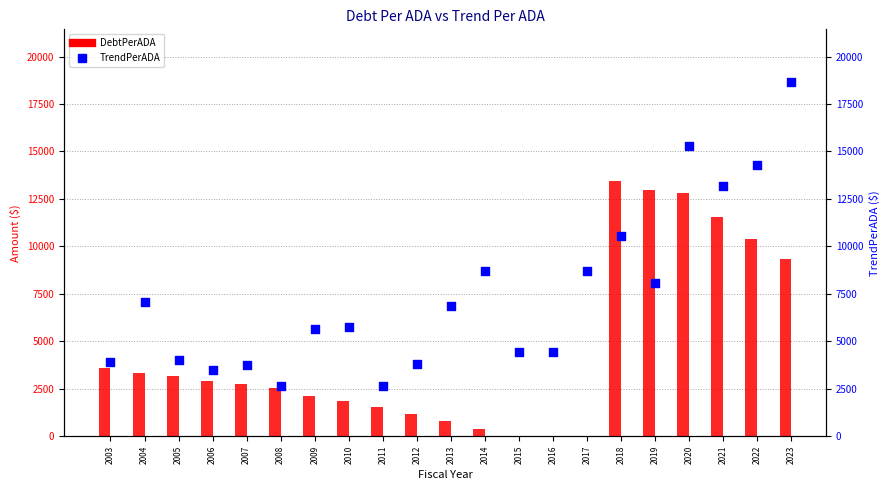

Which series has the largest total across all categories?

TrendPerADA